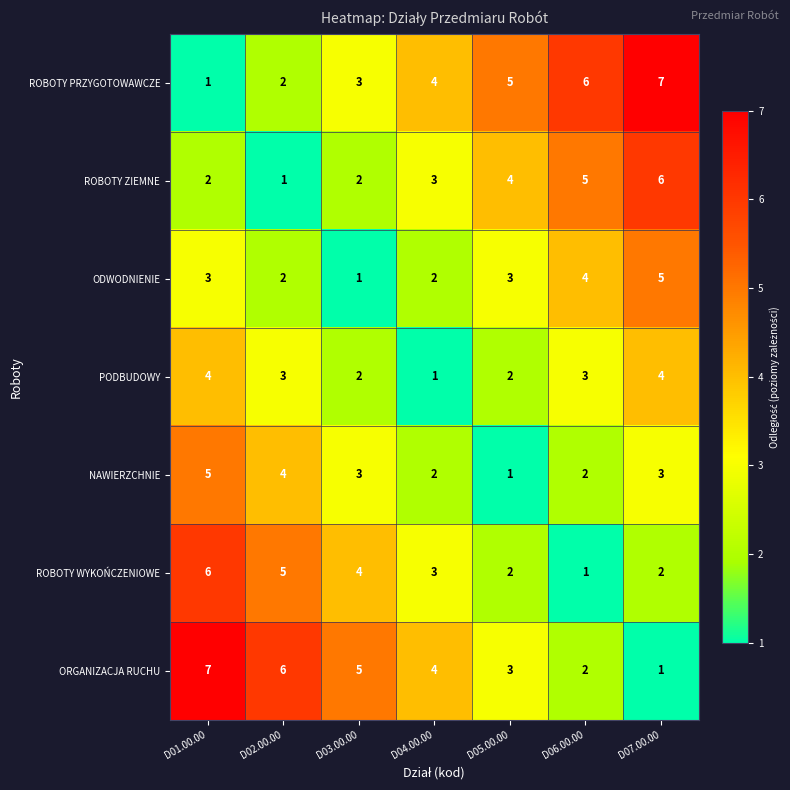

What is the smallest value displayed?

1